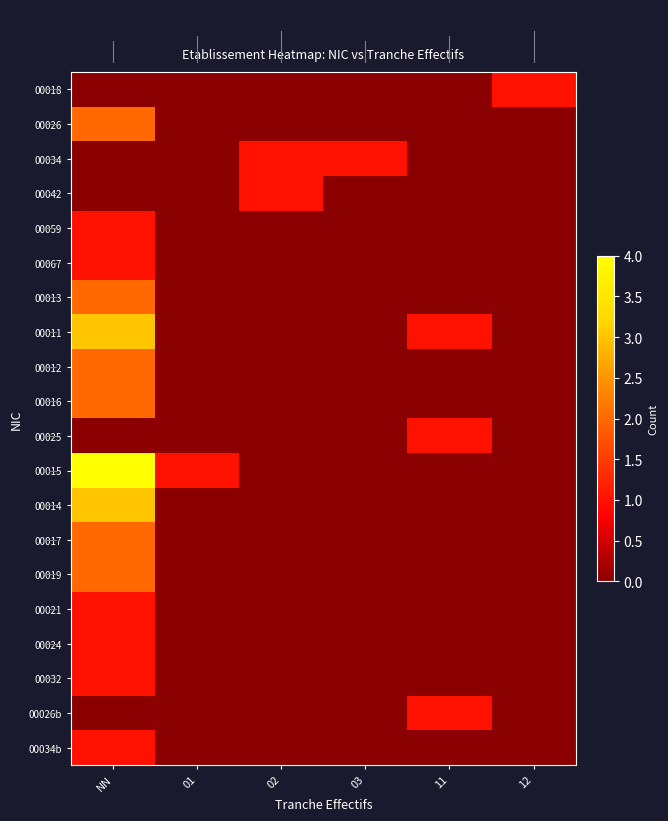

How many series are shown in this chart?

20